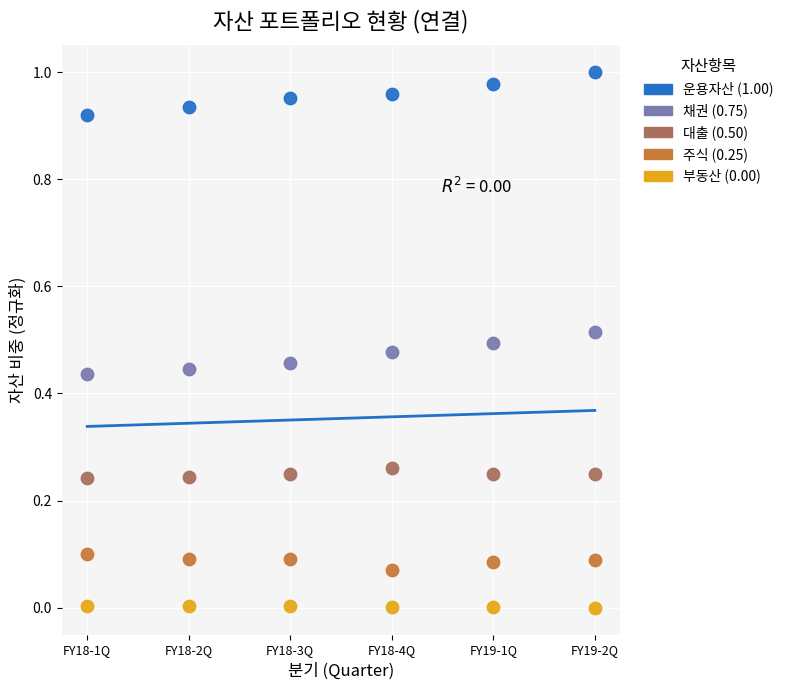

Across all data points, what is the range of X values (max minus min)?

5.0